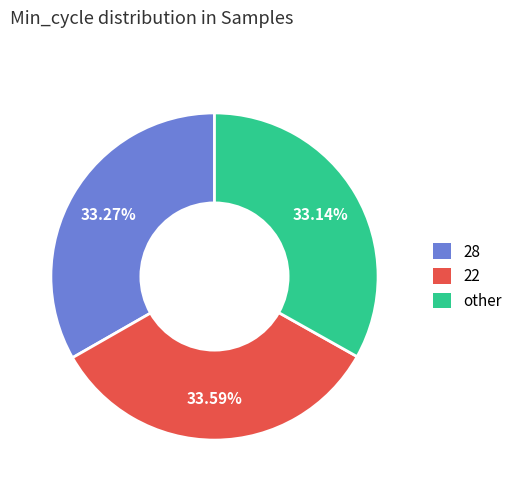

Is there any slice that represents more than half of the pie?

No